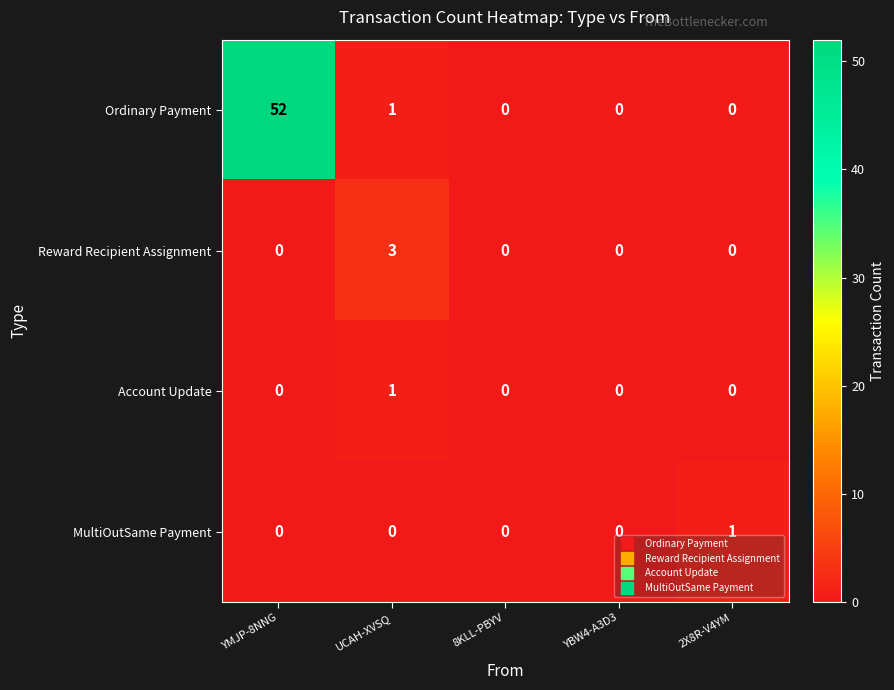

What is the total value across all series at 2X8R-V4YM?

1